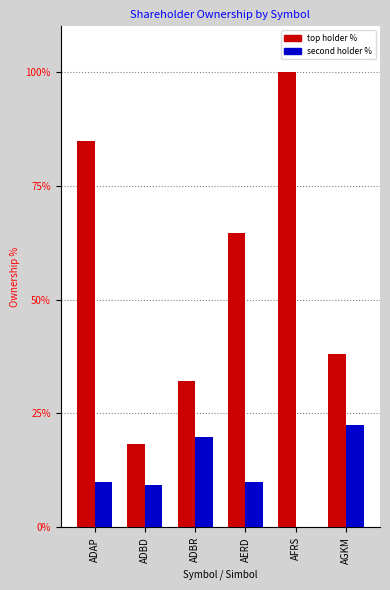

Reading left to right, transcribe all the data shown in this chart.

top holder %: 84.7	18.3	32.2	64.7	100.0	38.0
second holder %: 10.0	9.3	19.8	10.0	0.0	22.5